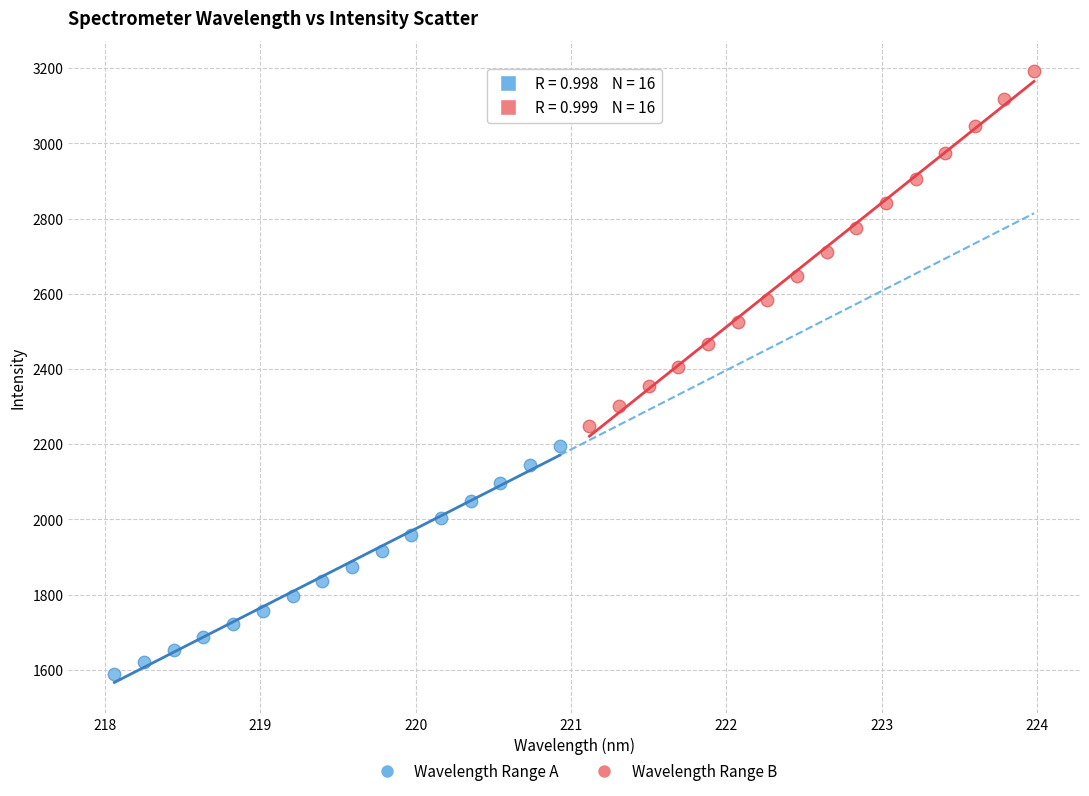

Which series has the widest spread of Y values?

Wavelength Range B